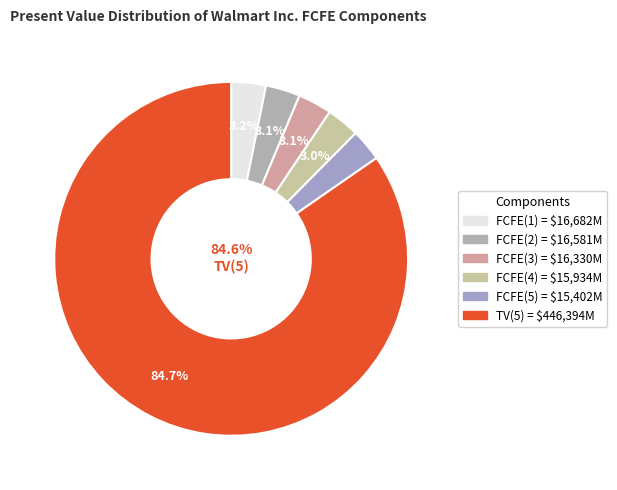

To the nearest percent, what is the average slice percentage?

17%